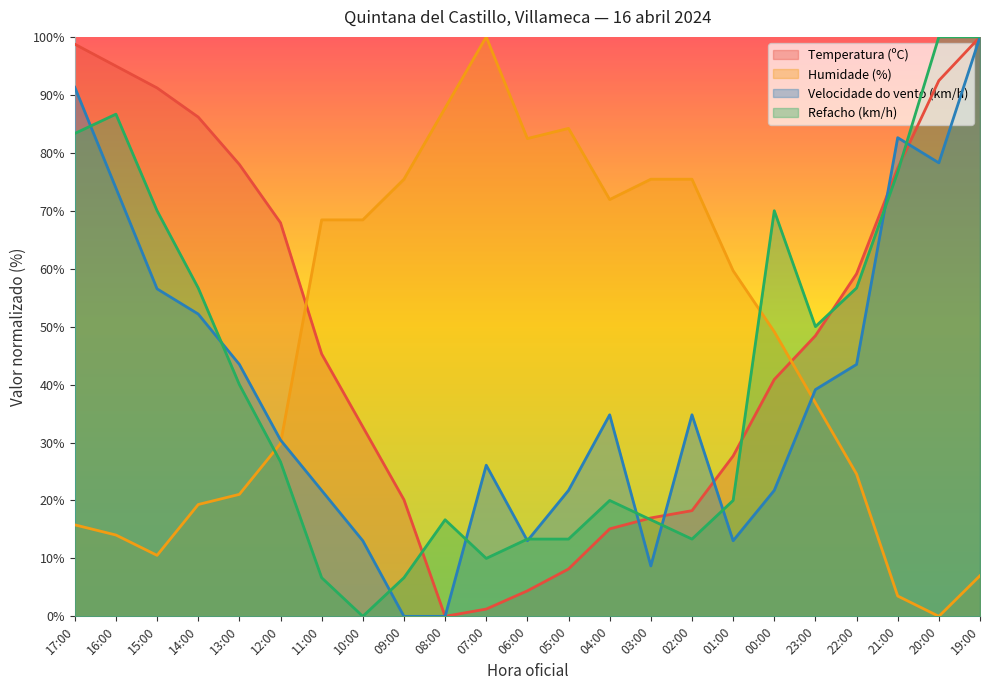

What is the difference between the maximum and minimum values in the Temperatura (ºC) series?

100.0